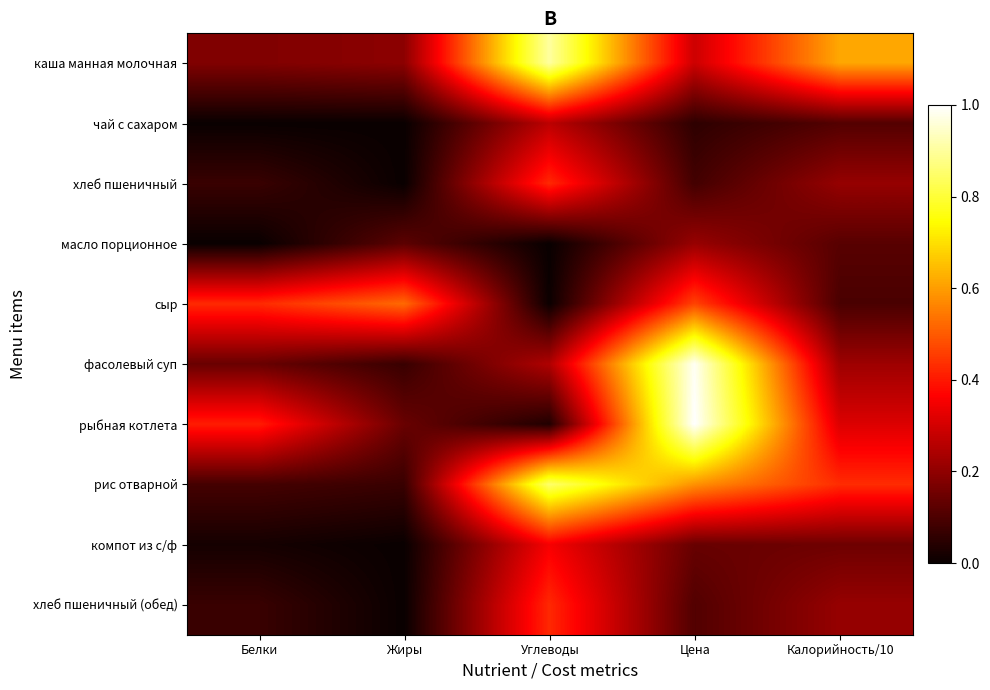

What is the difference between the highest and lowest values at Калорийность/10?

0.5